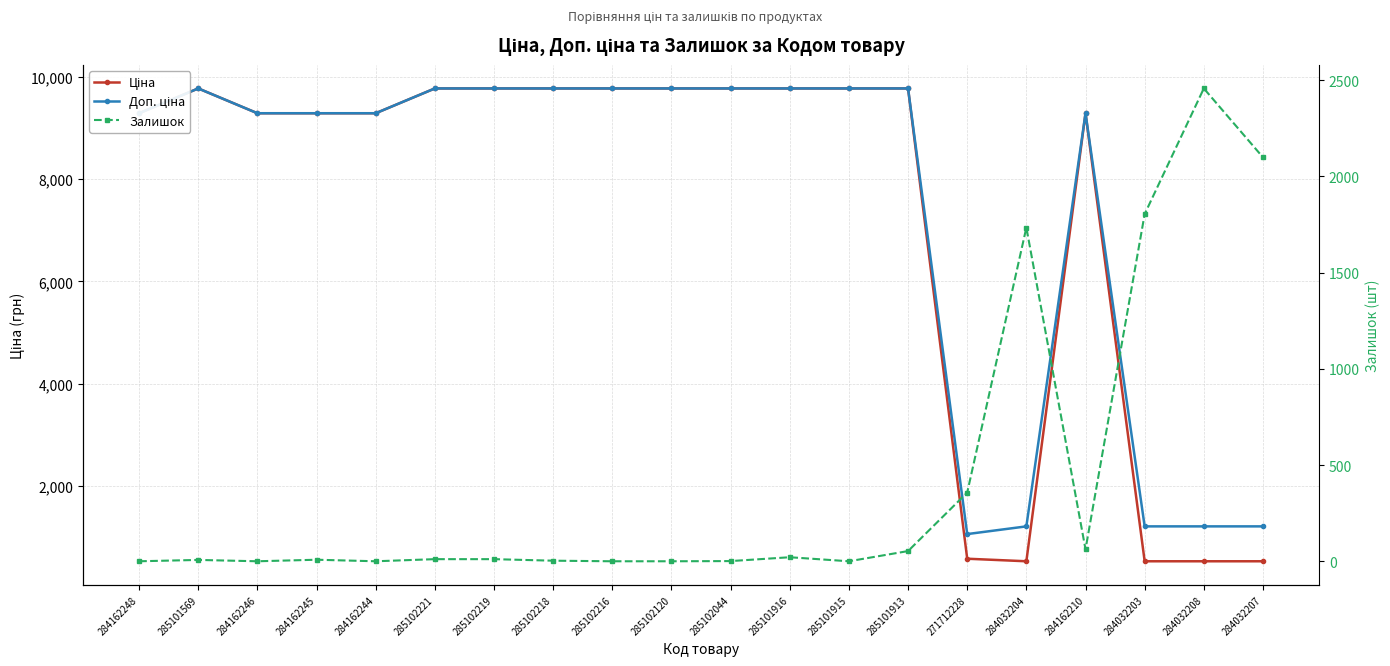

Reading left to right, transcribe all the data shown in this chart.

Ціна: 9290.5	9775.5	9290.5	9290.5	9290.5	9775.5	9775.5	9775.5	9775.5	9775.5	9775.5	9775.5	9775.5	9775.5	578.1	528.2	9290.5	528.2	528.2	528.2
Доп. ціна: 9290.5	9775.5	9290.5	9290.5	9290.5	9775.5	9775.5	9775.5	9775.5	9775.5	9775.5	9775.5	9775.5	9775.5	1060.0	1210.7	9290.5	1210.7	1210.7	1210.7
Залишок: 0.0	7.0	0.0	8.0	0.0	11.0	11.0	3.0	0.0	0.0	1.0	21.0	0.0	53.0	357.0	1734.0	62.0	1804.0	2457.0	2099.0